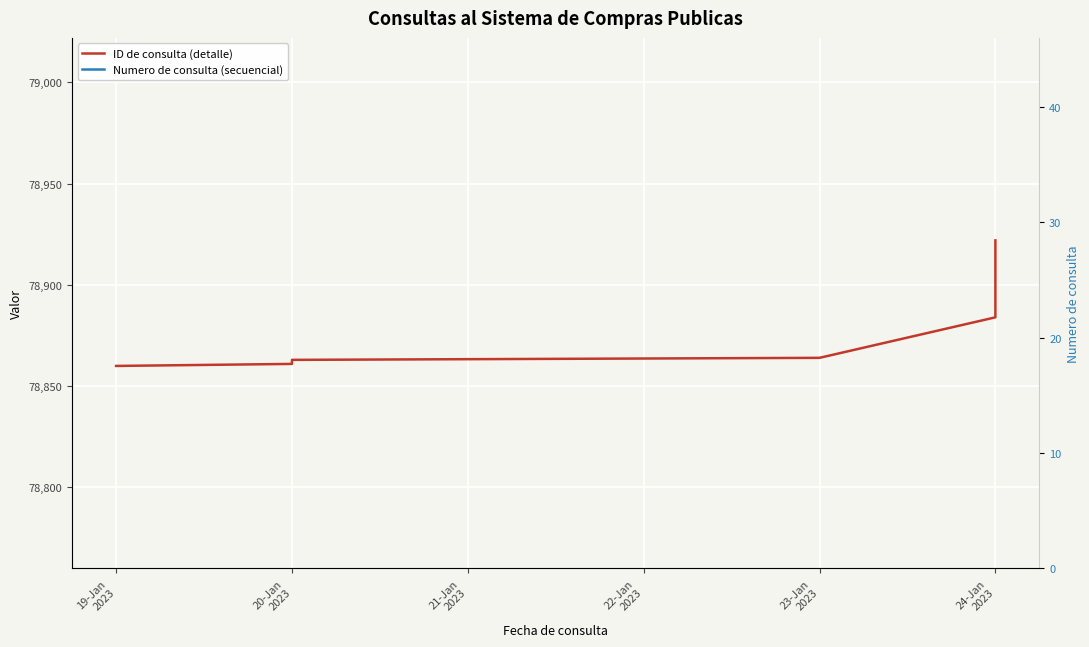

What is the maximum value for Numero de consulta (eje derecho)?

40